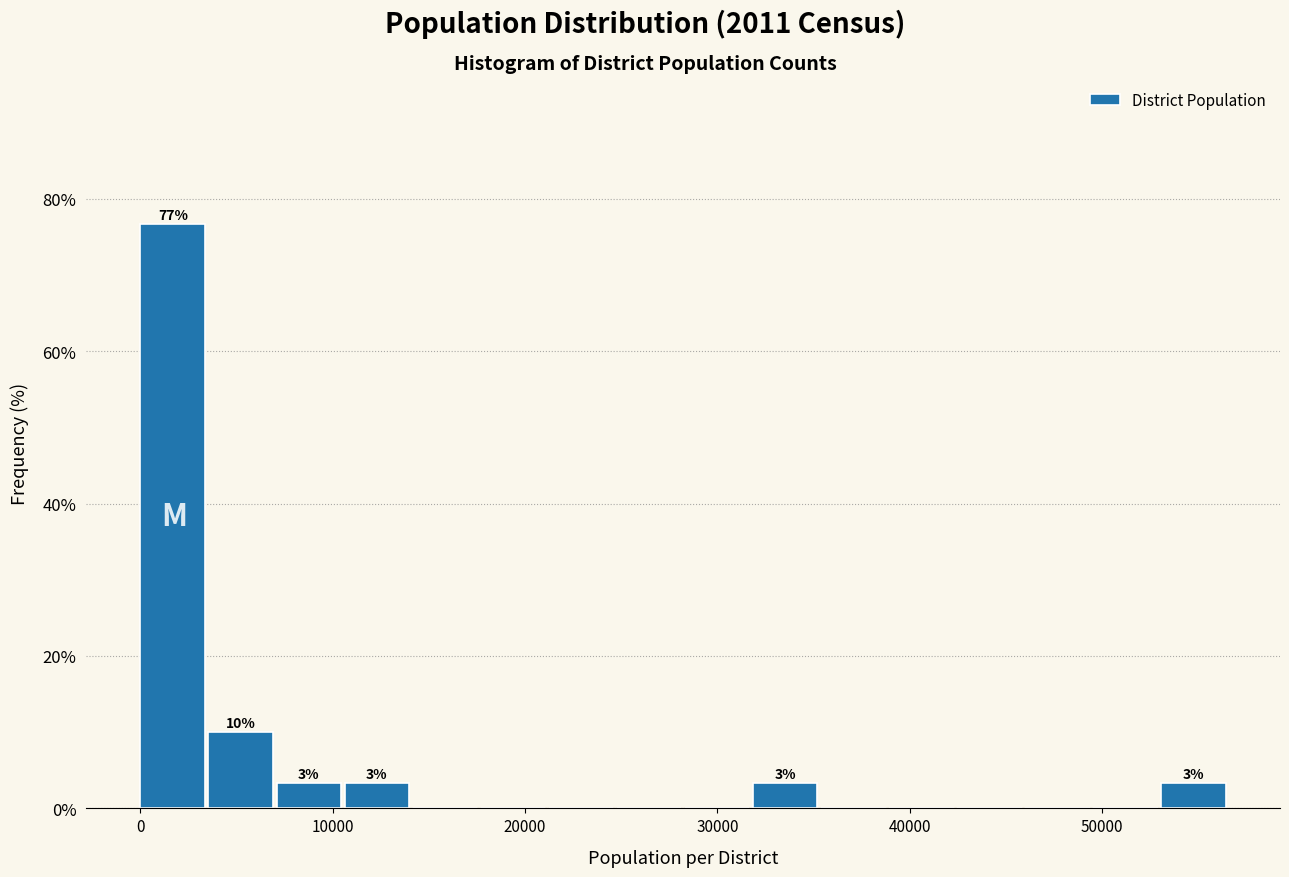

Around what value on the x-axis is the tallest bar? Give the approximate position of its centre, as read against the axis.

2000